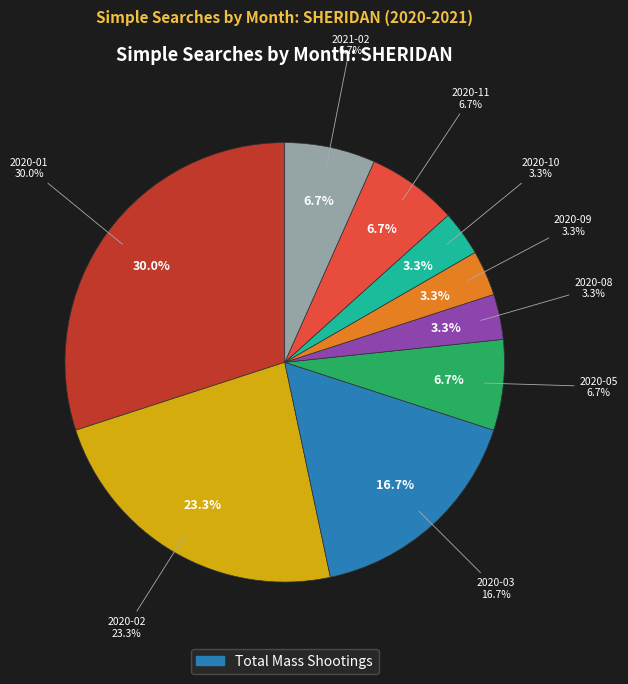

What percentage is the 2020-10 slice, to the nearest percent?

3%